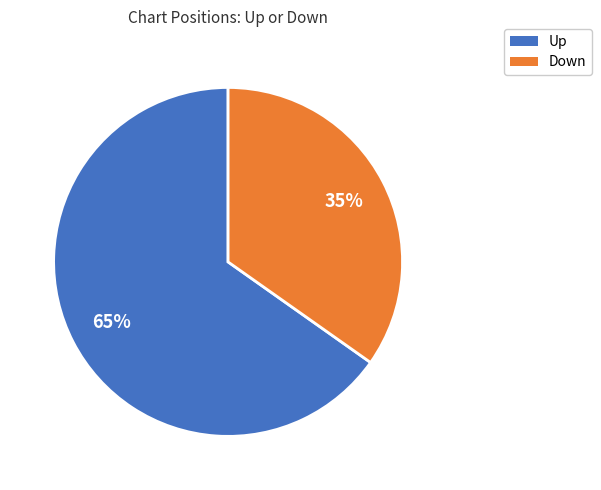

Rank the categories by value from highest to lowest.

Up, Down